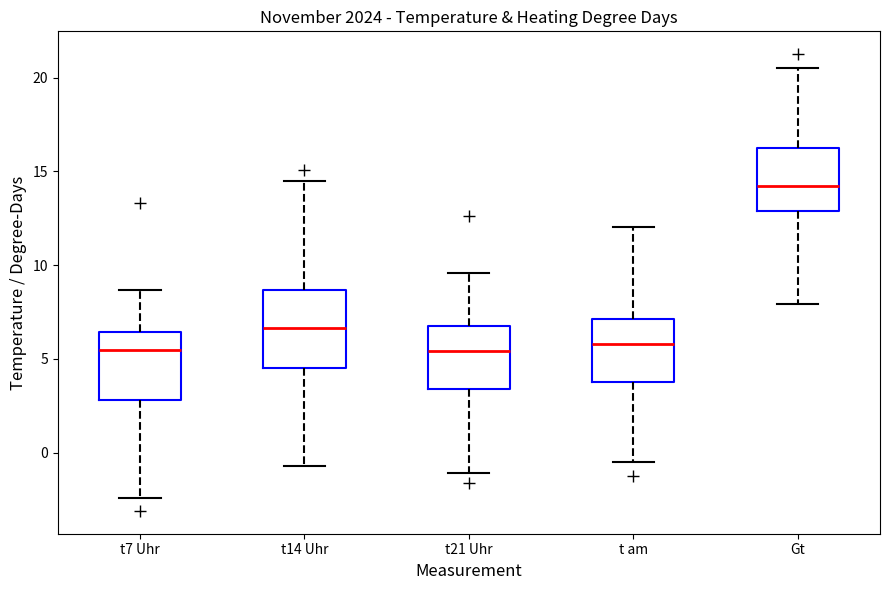

Reading left to right, transcribe this box plot: for each box, give where its median line is, the range the box spans, and where its two whiskers end, as read against the y-axis. The values are not printed on the chart, so give them approximately, as read against the axis.

t7 Uhr: median 5.5, box 3.0 to 6.5, whiskers -2.5 to 8.5
t14 Uhr: median 6.5, box 4.5 to 8.5, whiskers -0.5 to 14.5
t21 Uhr: median 5.5, box 3.5 to 7.0, whiskers -1.0 to 9.5
t am: median 6.0, box 4.0 to 7.0, whiskers -0.5 to 12.0
Gt: median 14.0, box 13.0 to 16.0, whiskers 8.0 to 20.5